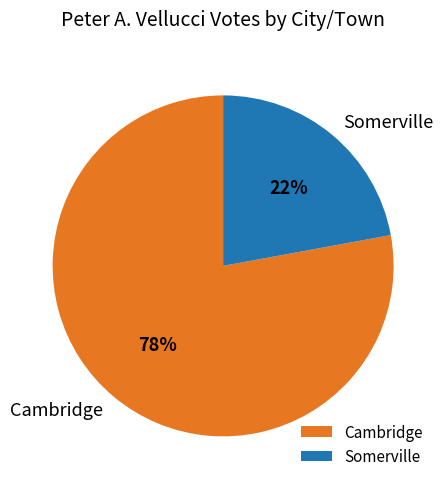

Is it true that Cambridge is 70% of the pie?

False